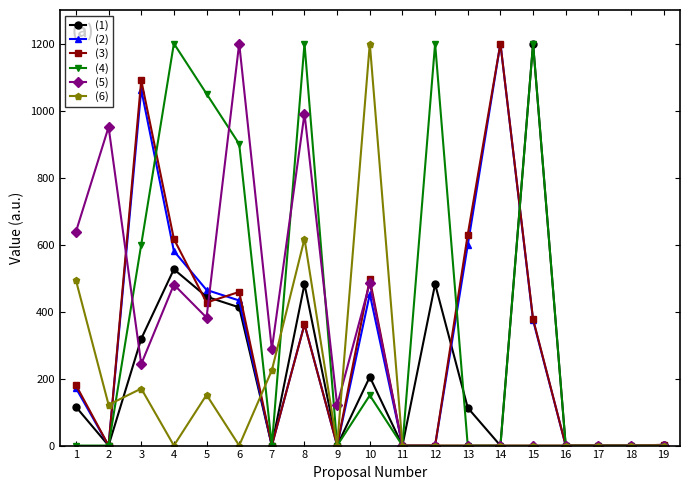

True or false: (2) and (6) cross at least once.

True